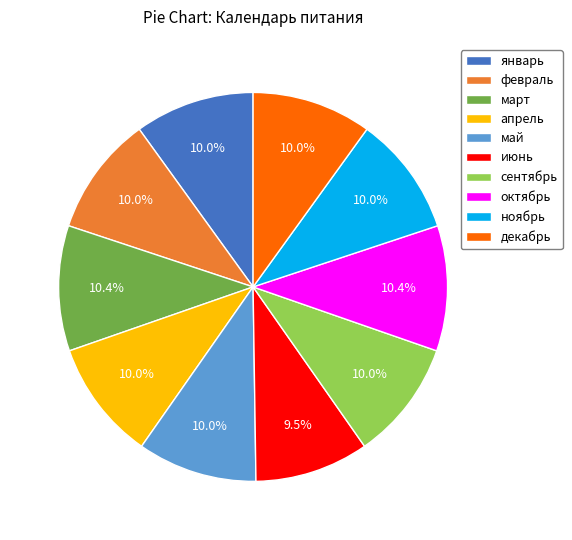

How much of the chart is everything except декабрь?

90.0%